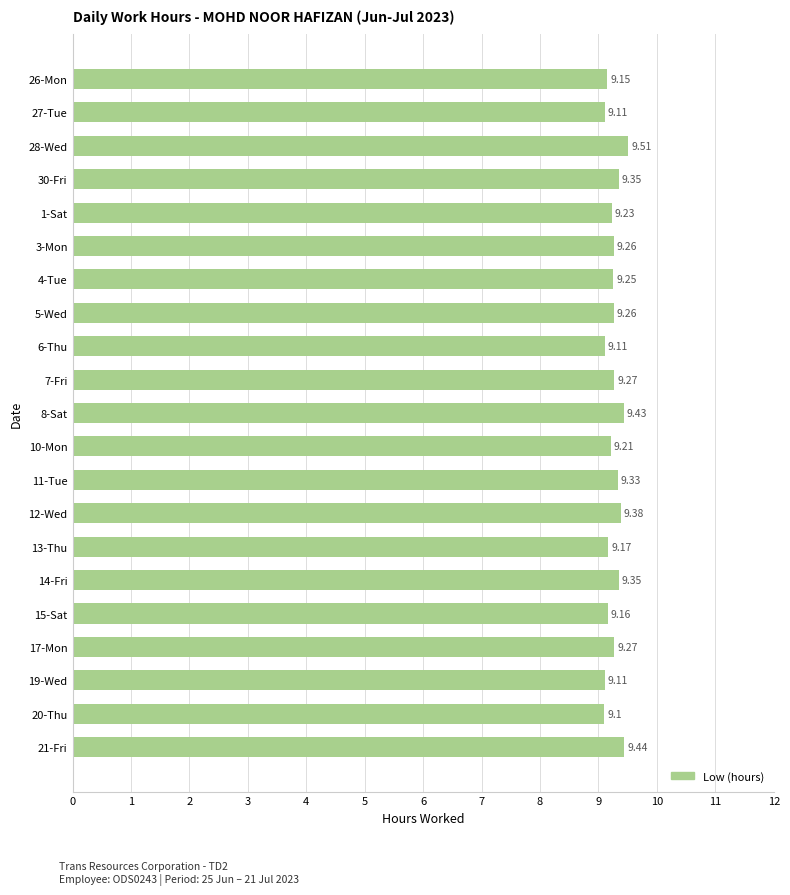

Which has a higher value, 27-Tue or 20-Thu?

27-Tue